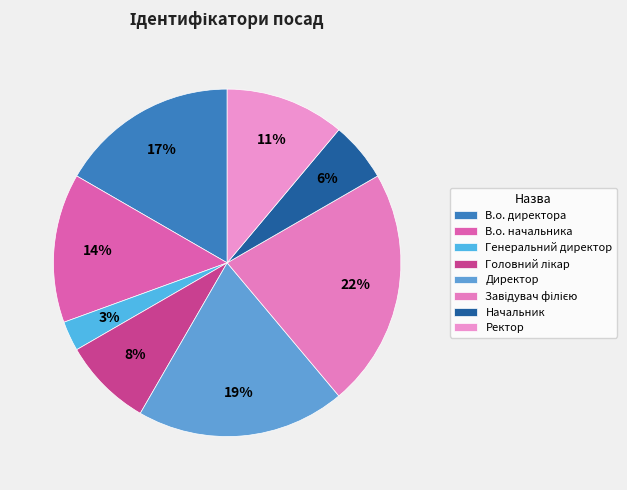

Count the number of slices in the pie.

8